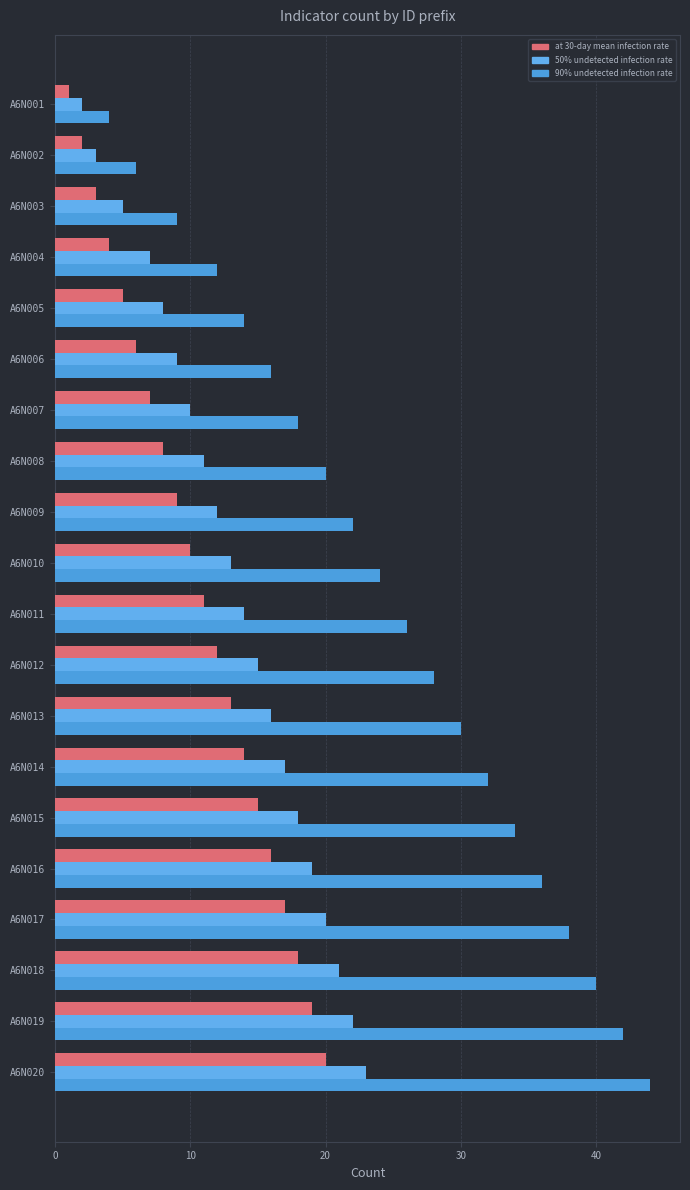

Which series has the largest range (max minus min)?

90% undetected infection rate